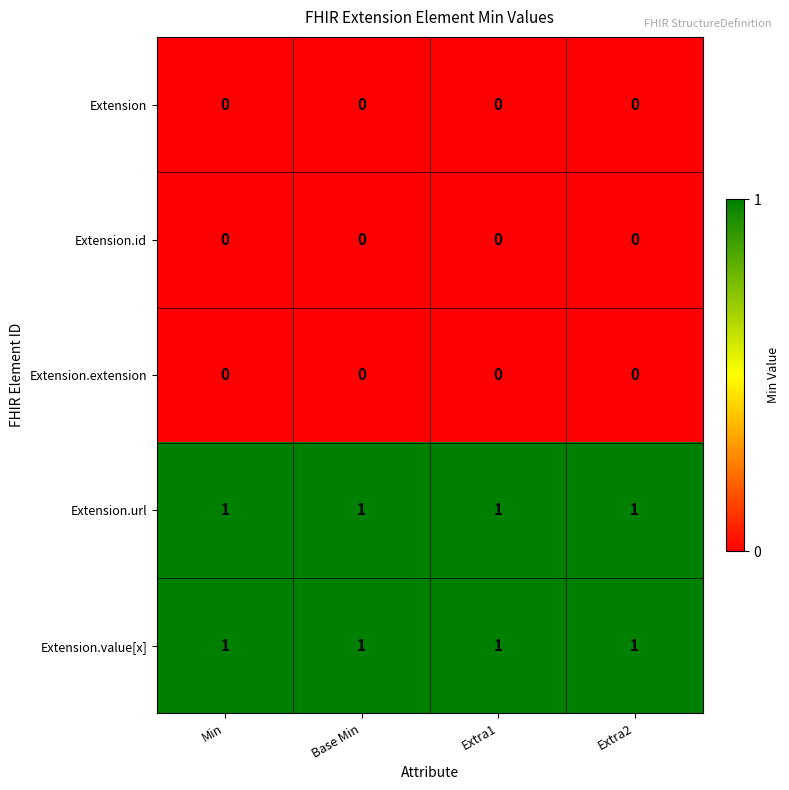

What is the difference between the highest and lowest values at Extra1?

1